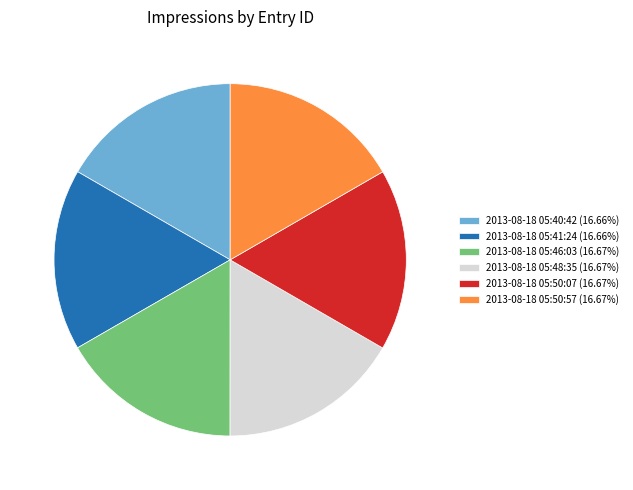

True or false: 2013-08-18 05:50:57 accounts for 6% of the total.

False